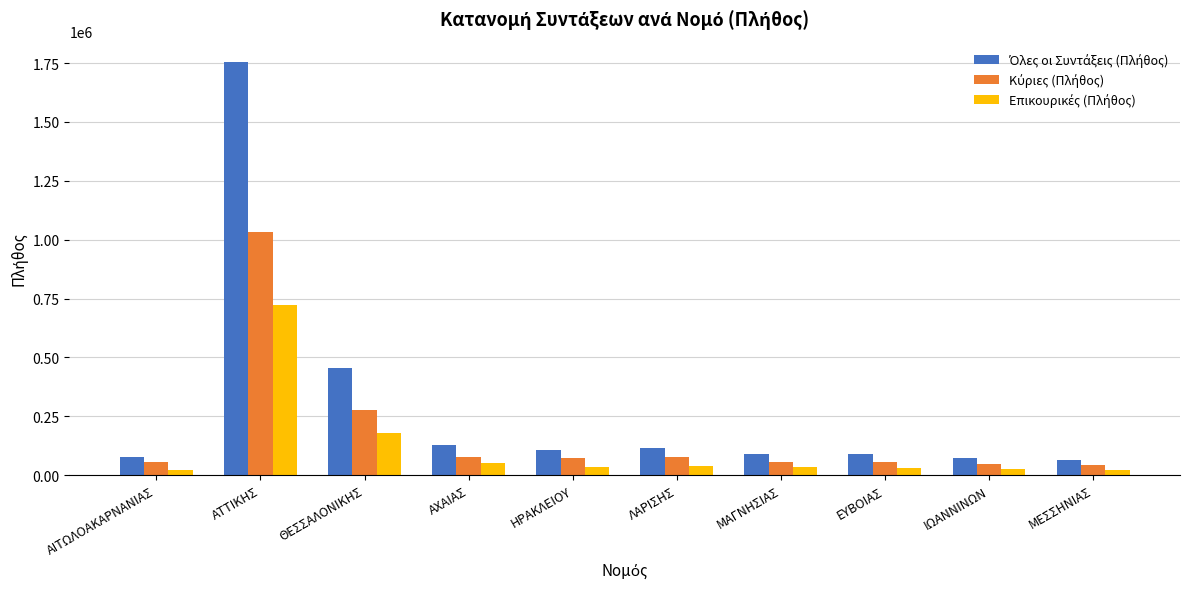

Which label corresponds to the largest value in the chart?

ΑΤΤΙΚΗΣ